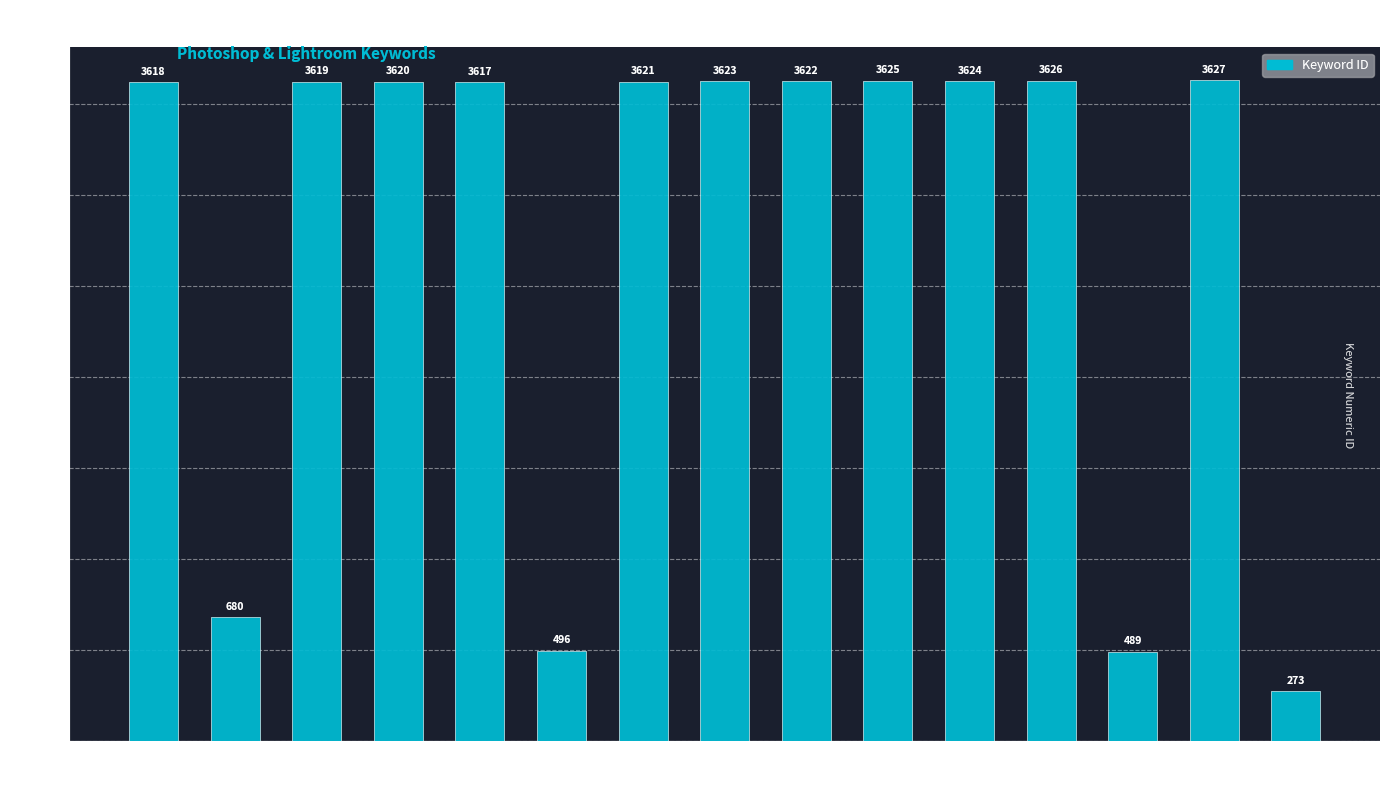

The chart shows a value of 3617 at Photos In Color. True or false?

True